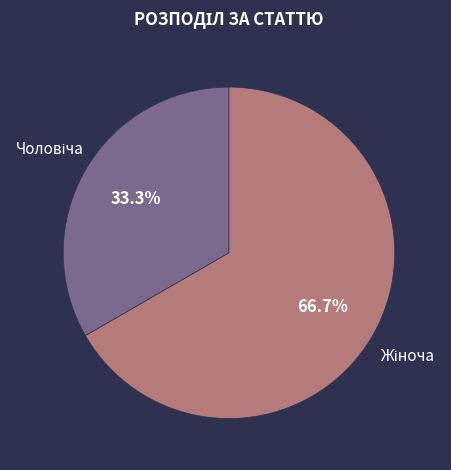

Is there a majority slice in this chart?

Yes